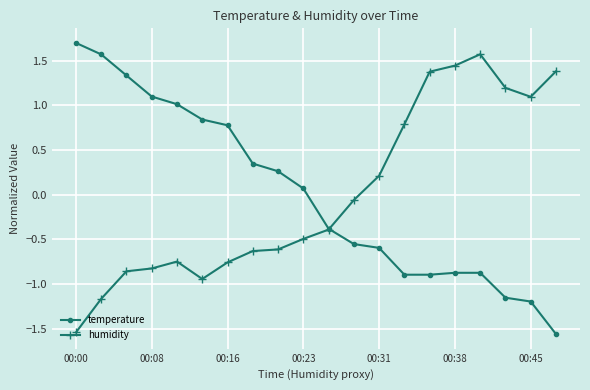

What is the maximum value shown in the chart?

1.7